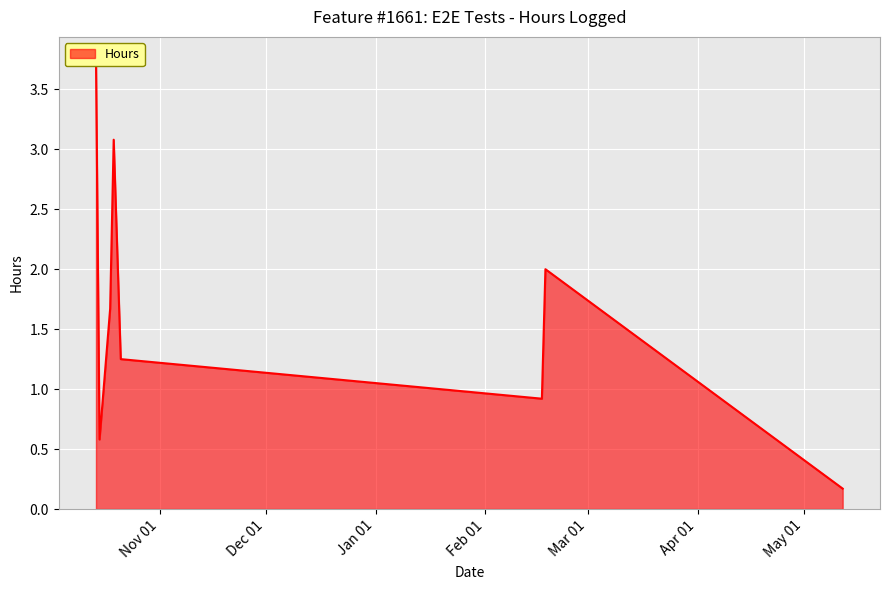

Does the chart display data point markers on the line(s)?

No